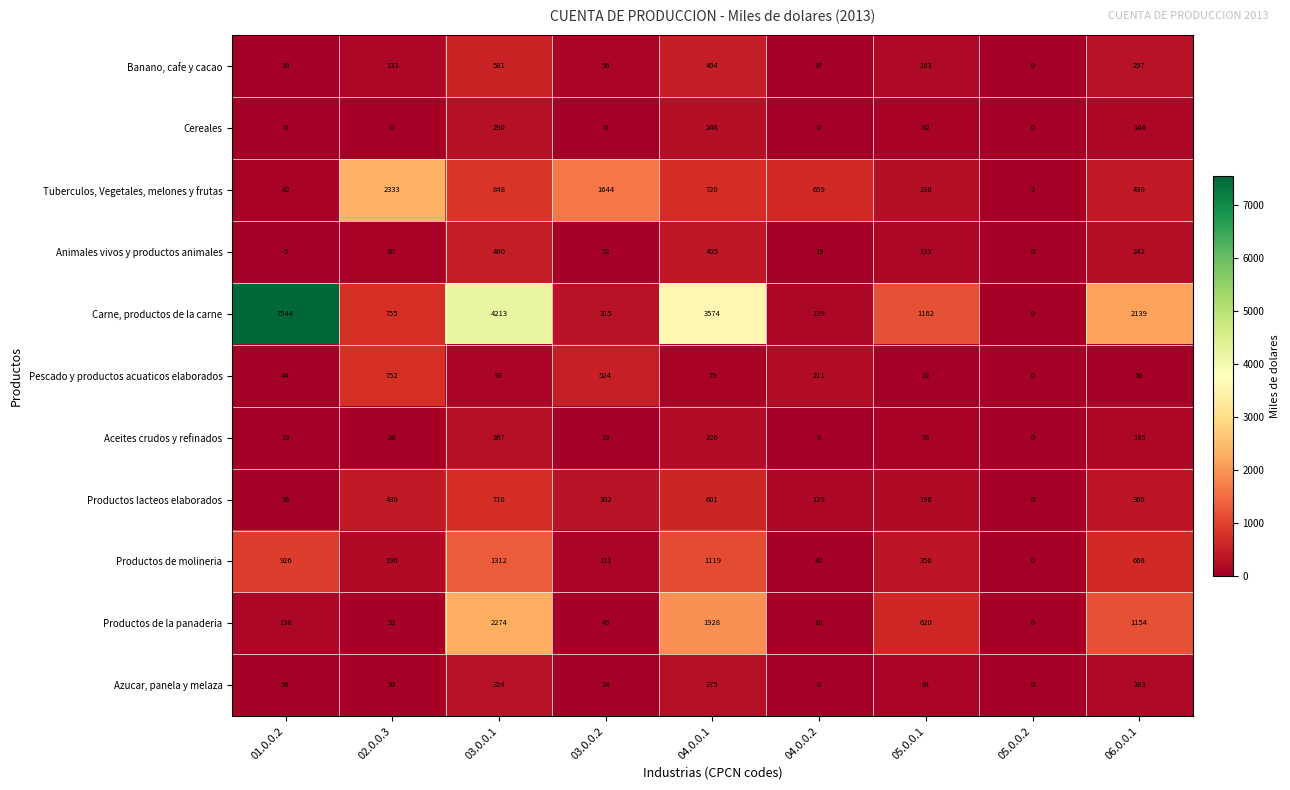

What is the sum of all Productos de molineria values?

4724